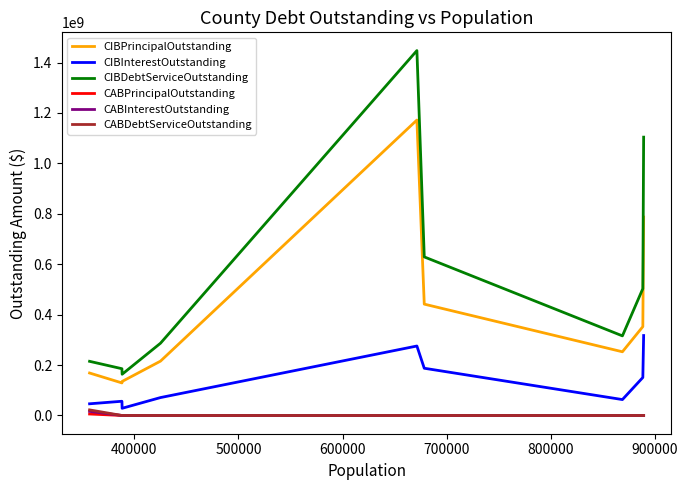

Which series has the largest total across all categories?

CIBDebtServiceOutstanding